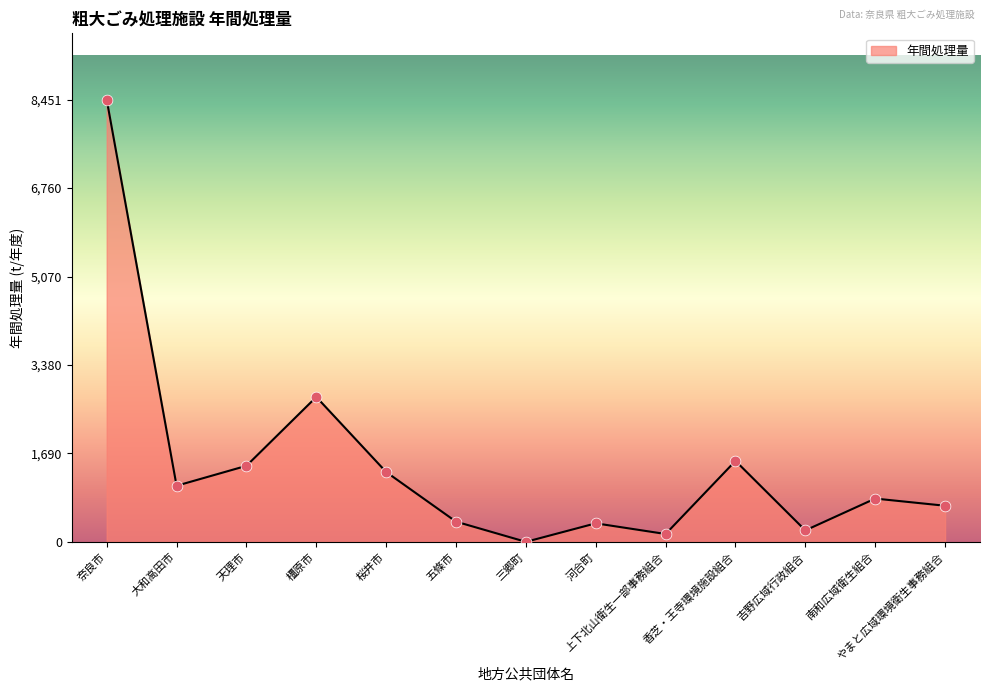

Approximately how many times larger is the value at やまと広域環境衛生事務組合 compared to 桜井市?

0.5